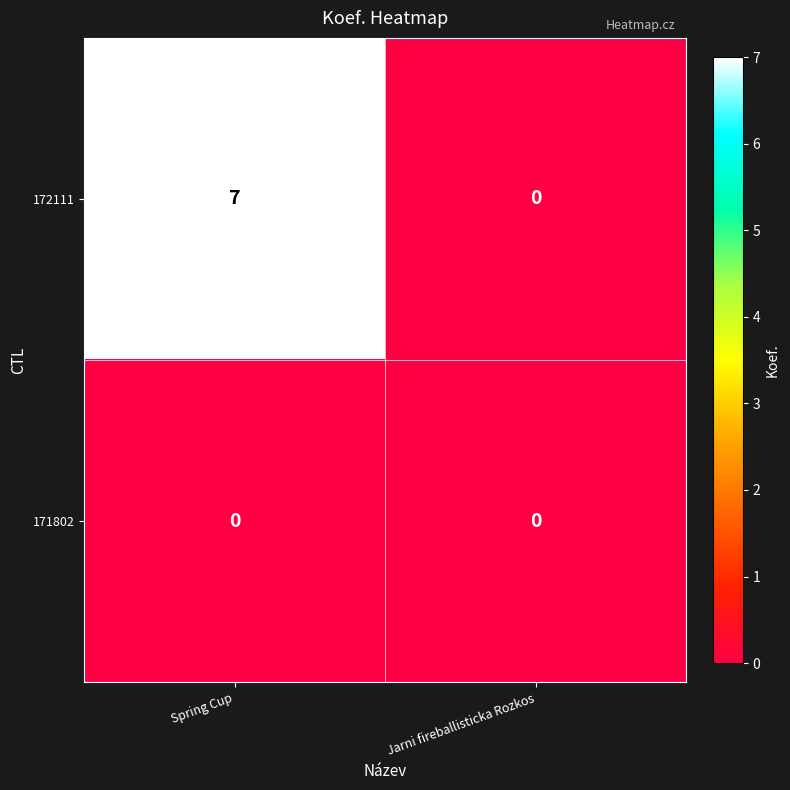

At how many categories does at least one series exceed 2?

1